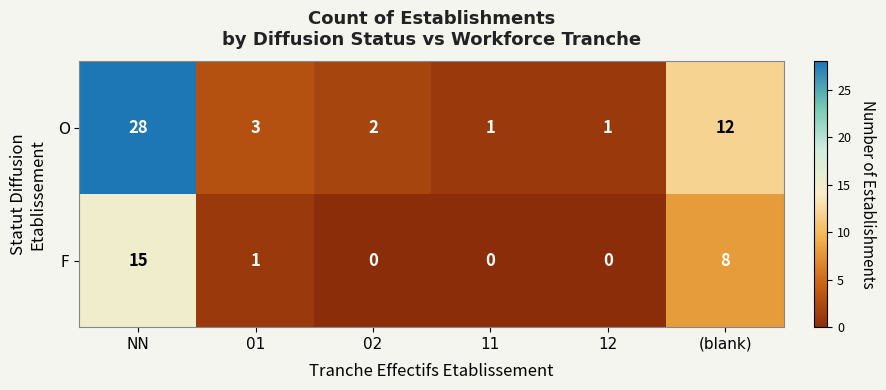

What is the greatest value displayed?

28